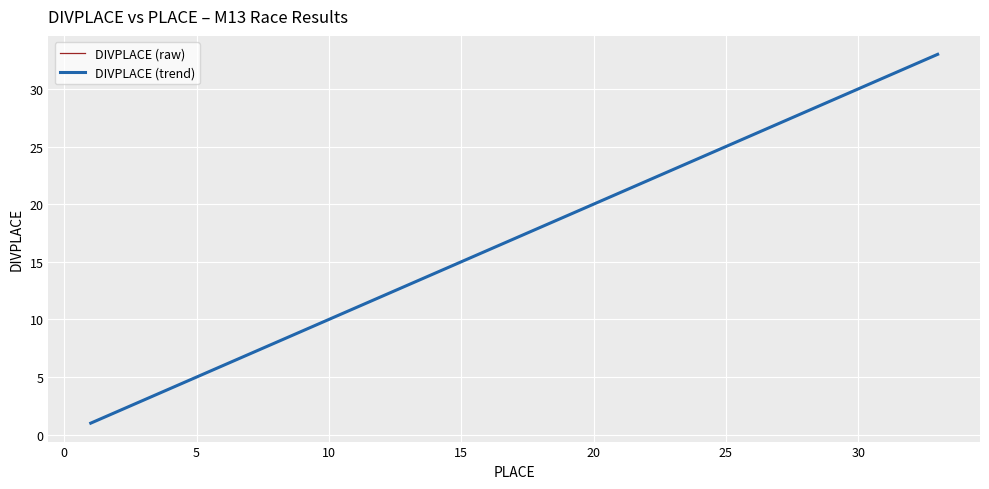

True or false: DIVPLACE (raw) and DIVPLACE (trend) intersect in this chart.

False